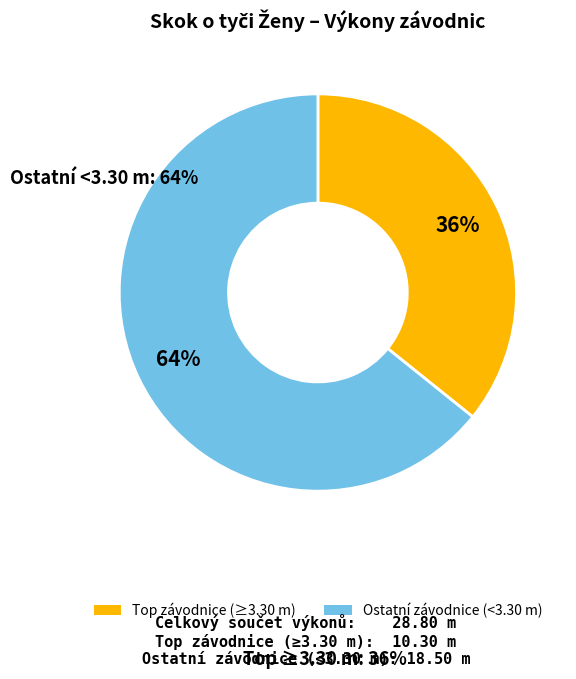

To the nearest percent, what is the difference between the largest and smallest slice percentages?

28%